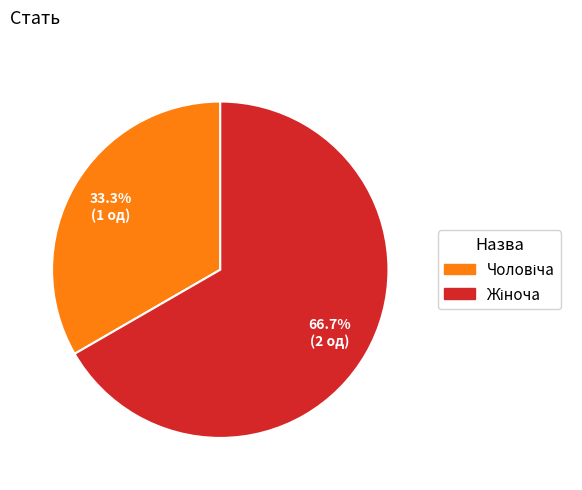

Is there a majority slice in this chart?

Yes